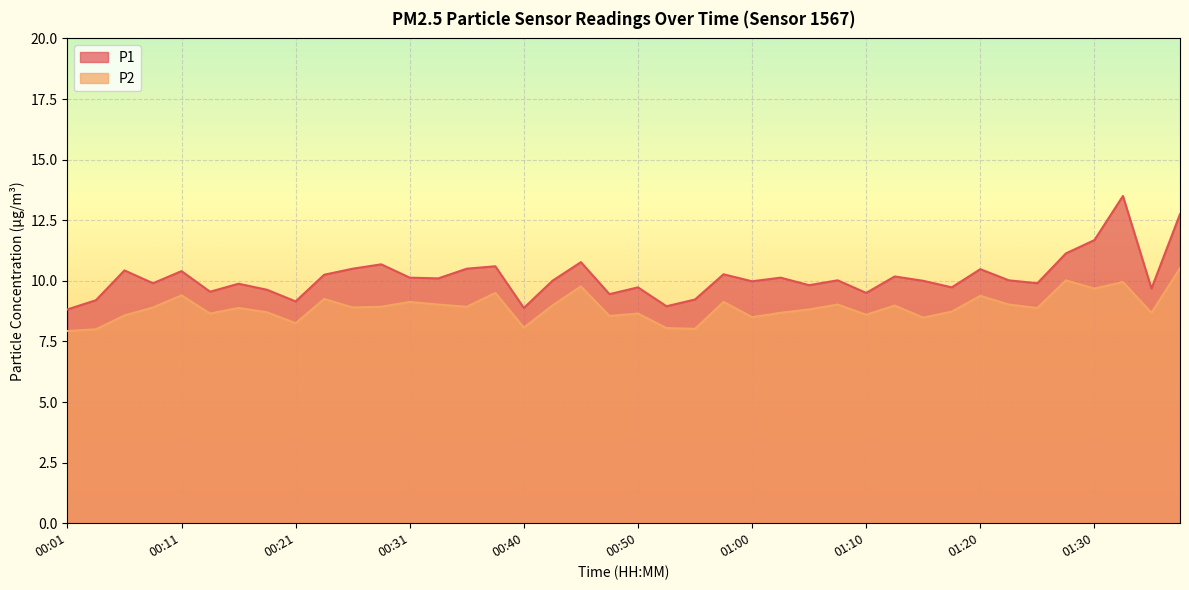

What is the label of the 4th point from the left?

00:08